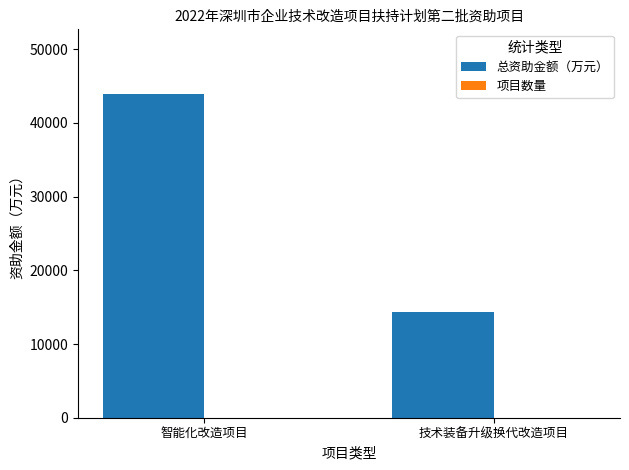

Which series changed the most between 智能化改造项目 and 技术装备升级换代改造项目?

总资助金额（万元）